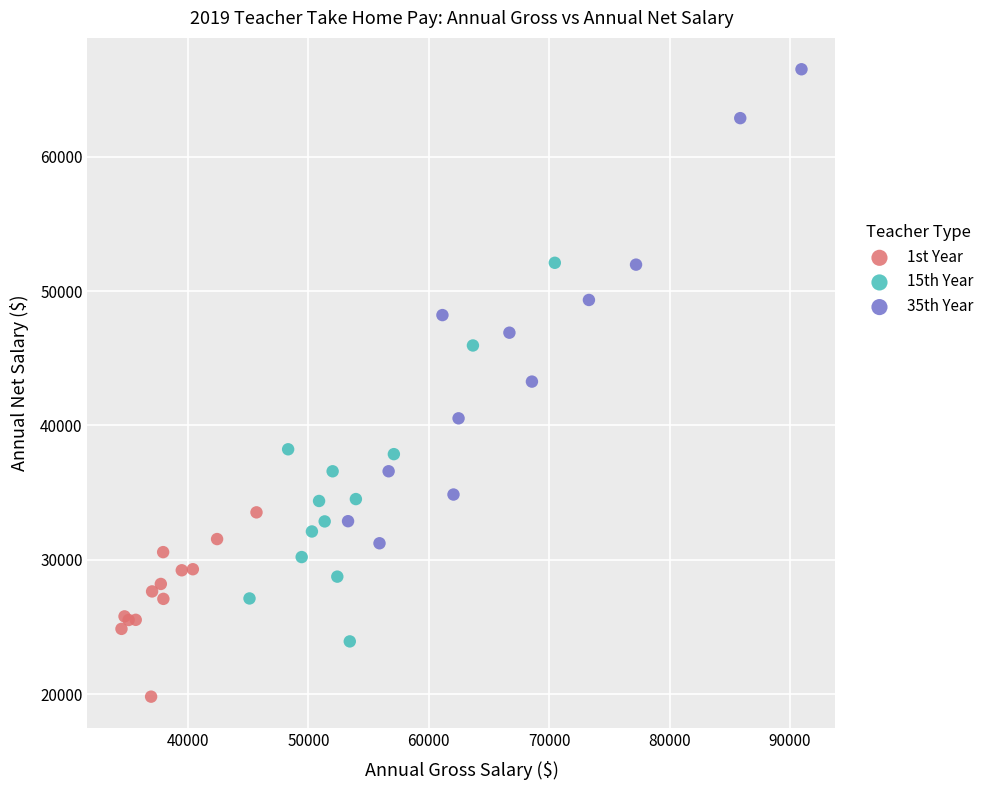

Which series contains the highest Y value?

35th Year